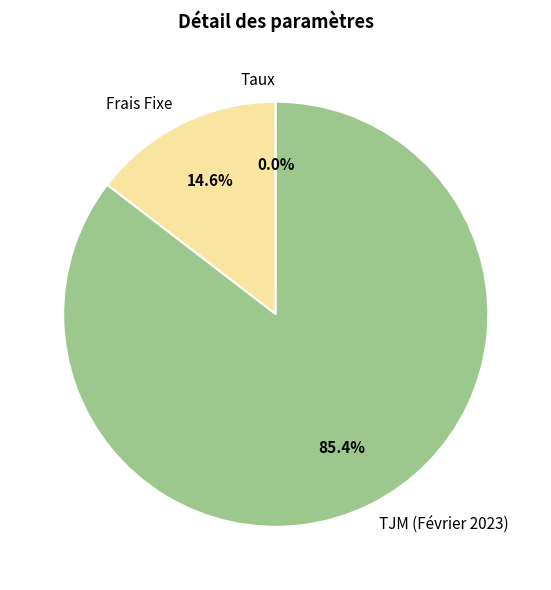

Which has a higher value, TJM (Février 2023) or Frais Fixe?

TJM (Février 2023)